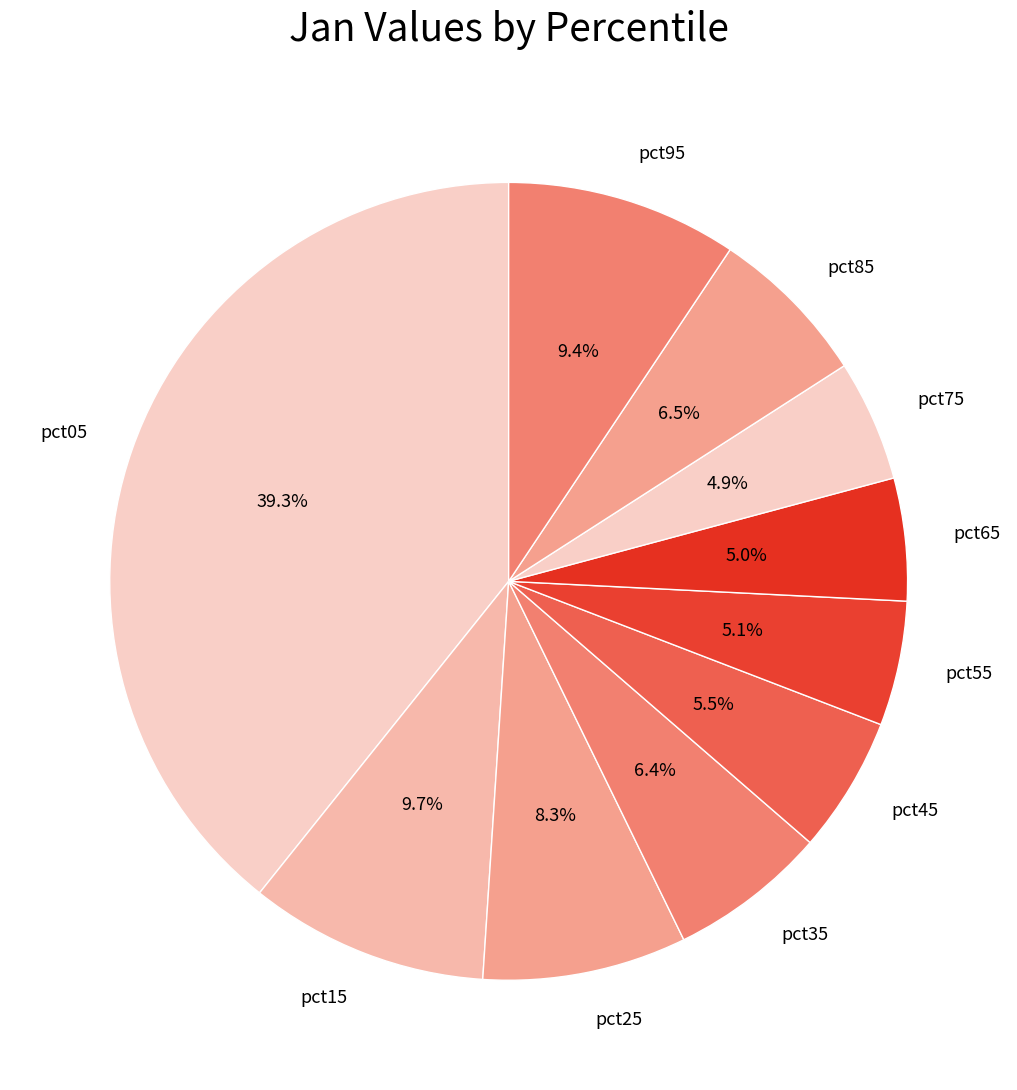

How many slices are in this pie chart?

10